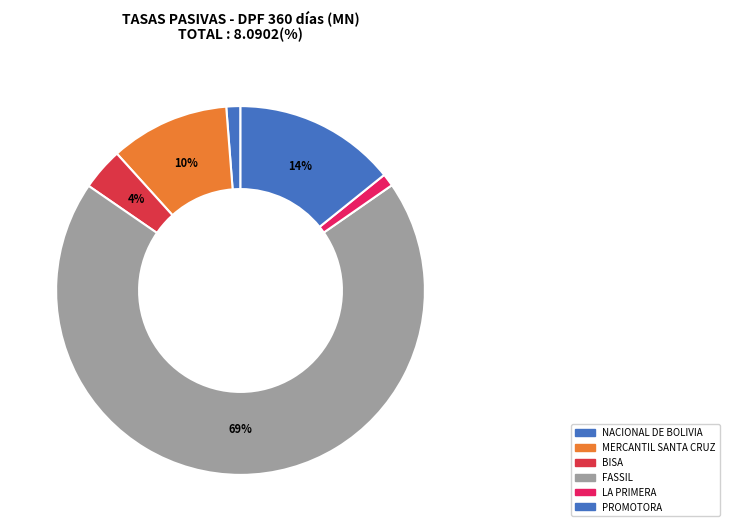

True or false: PROMOTORA accounts for 14% of the total.

True